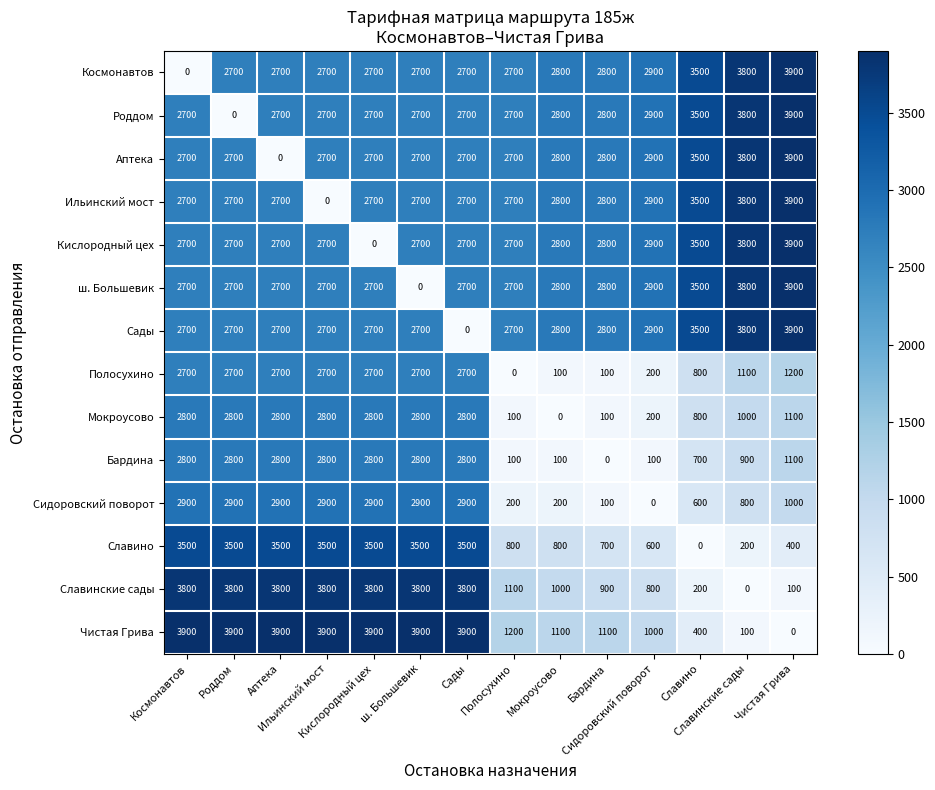

Which series changed the most between Аптека and Славино?

Славинские сады